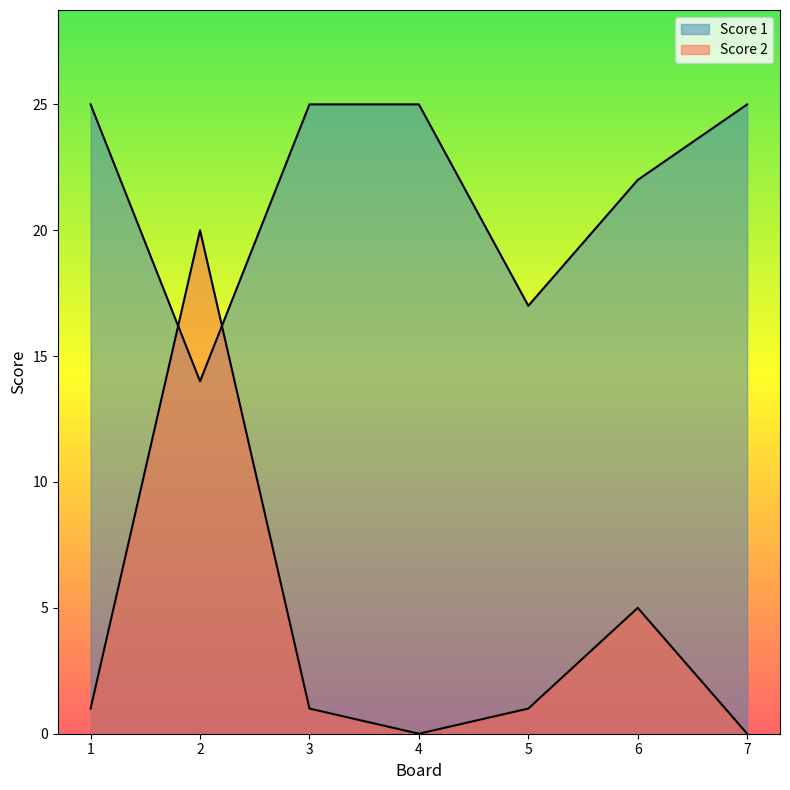

Does the chart have visible grid lines?

No